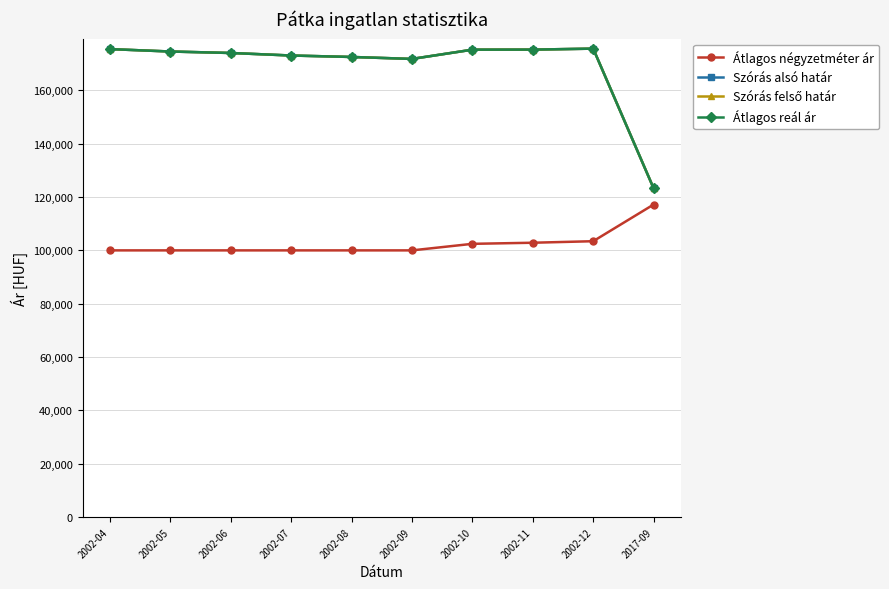

Does the chart have visible grid lines?

Yes